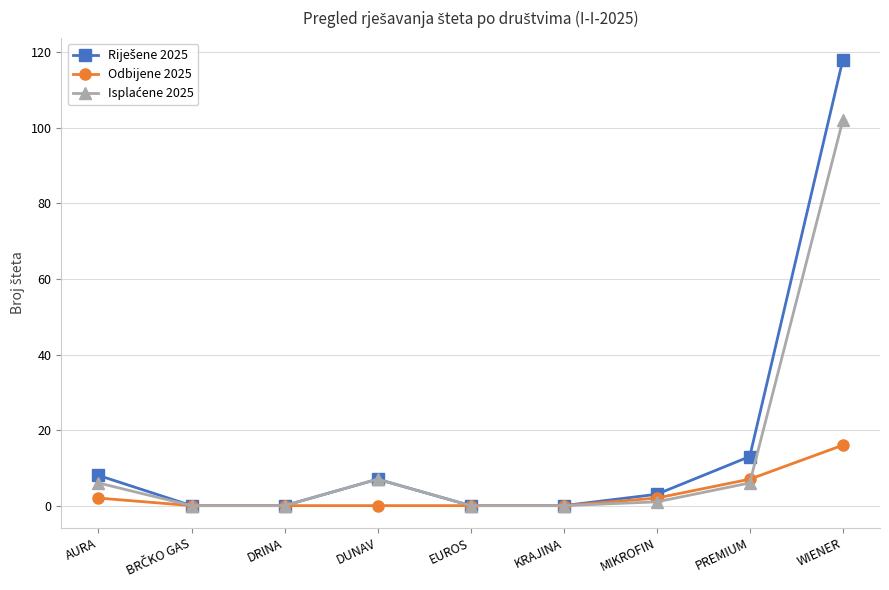

Which category has the highest value across all series?

WIENER